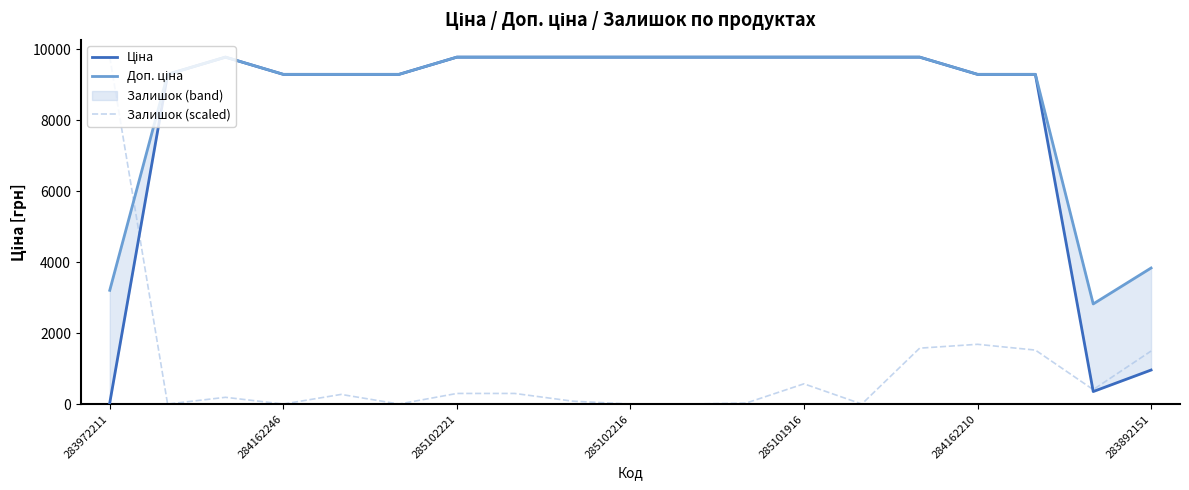

Is it true that Залишок (scaled) equals 2607.5 at 284162210?

False